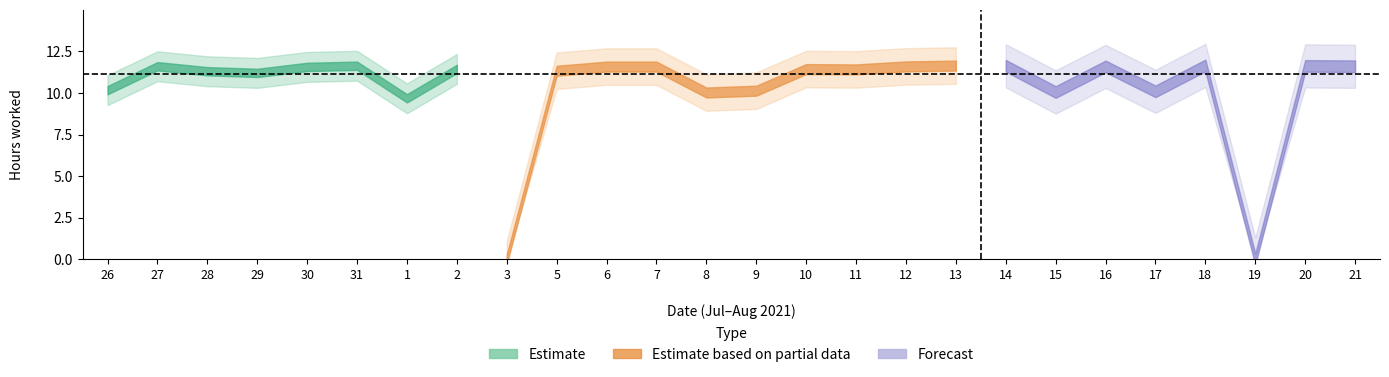

What is the difference between the values at 5 and 21?

0.3